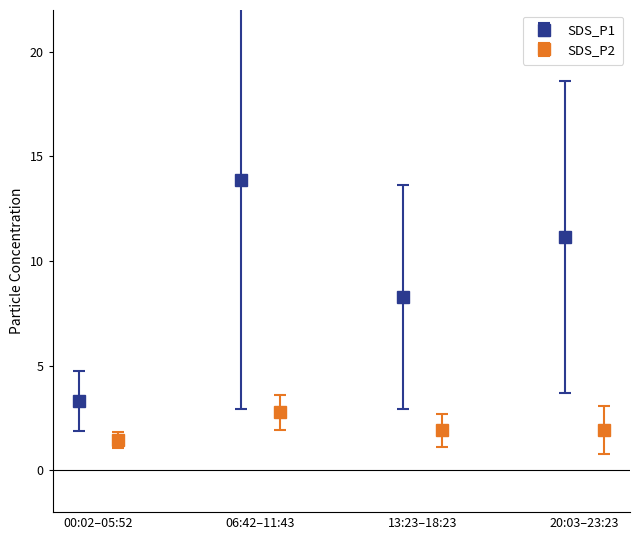

True or false: SDS_P1 has a value of 14.5 at 08:22.

False